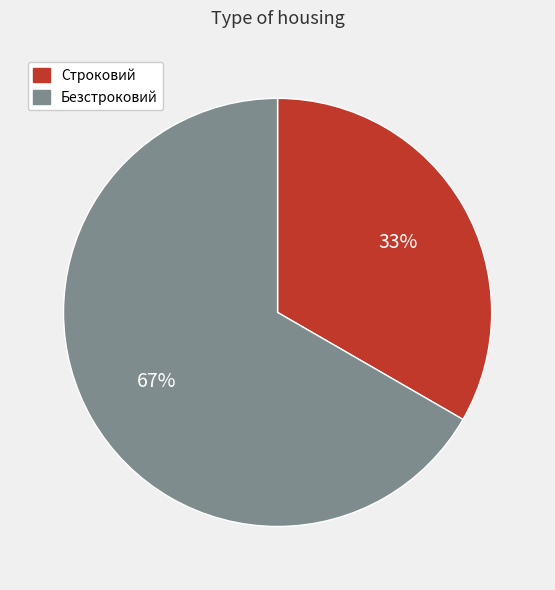

To the nearest percent, what portion does Безстроковий represent?

67%